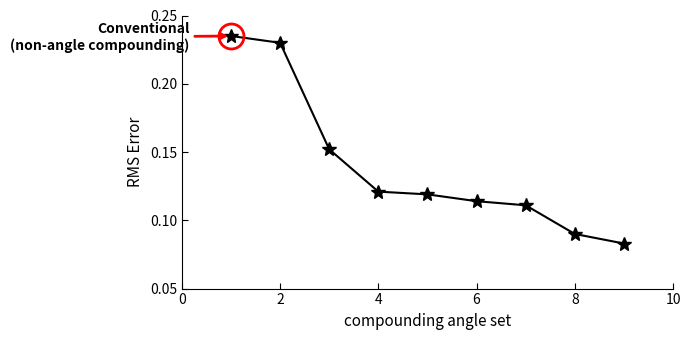

True or false: the data has more than 2 interior local peaks.

False